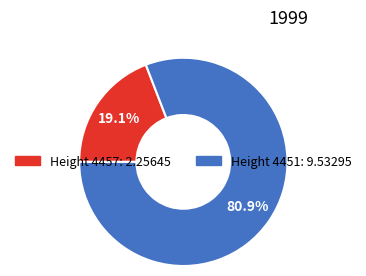

To the nearest percent, what is the average slice percentage?

50%